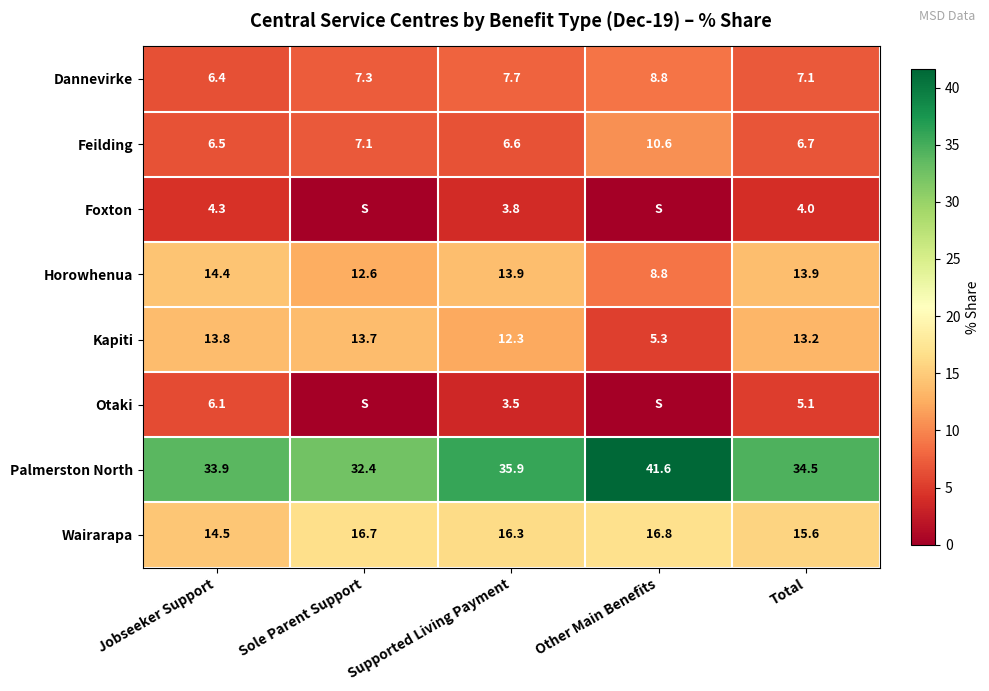

Between Total and Sole Parent Support, which is larger?

Sole Parent Support